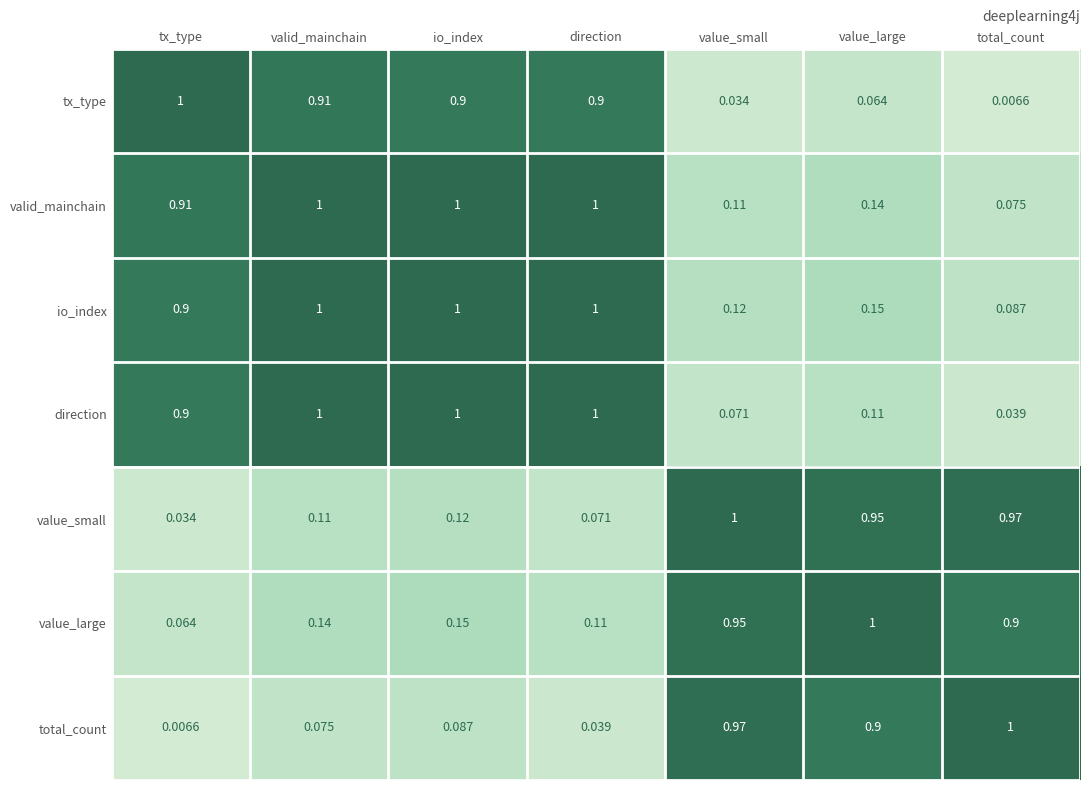

Where is direction nearest to the value 0?

total_count